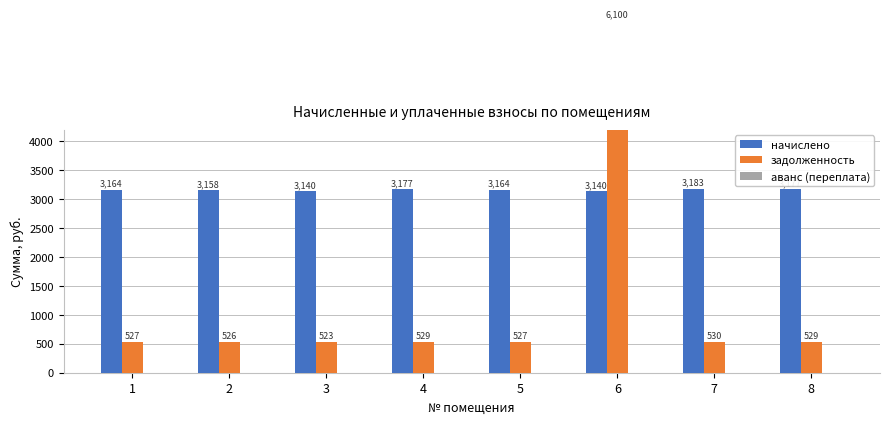

At which label is начислено closest to 3161?

2